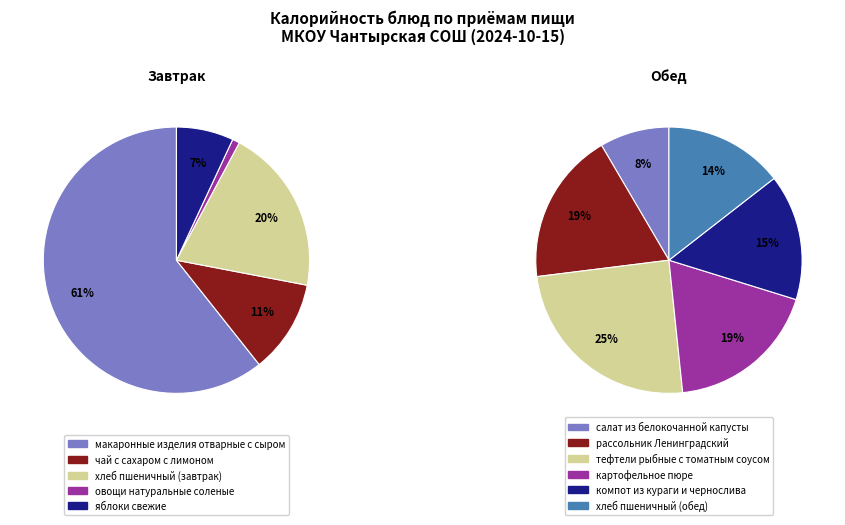

Which series has the largest range (max minus min)?

Завтрак